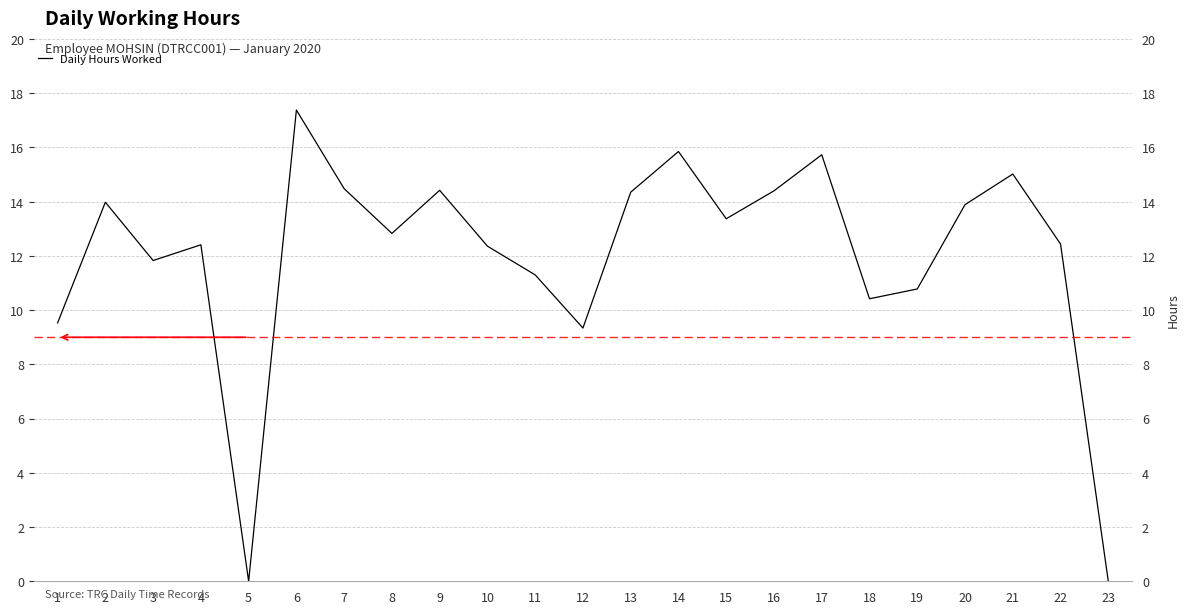

Between 11 and 15, which is larger?

15